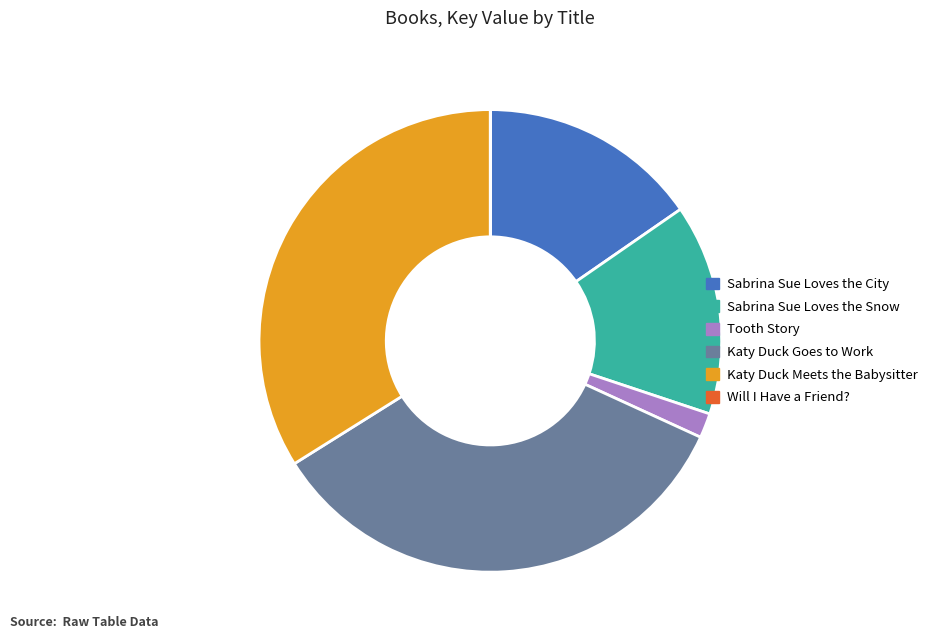

Is Sabrina Sue Loves the City the majority of the pie?

No